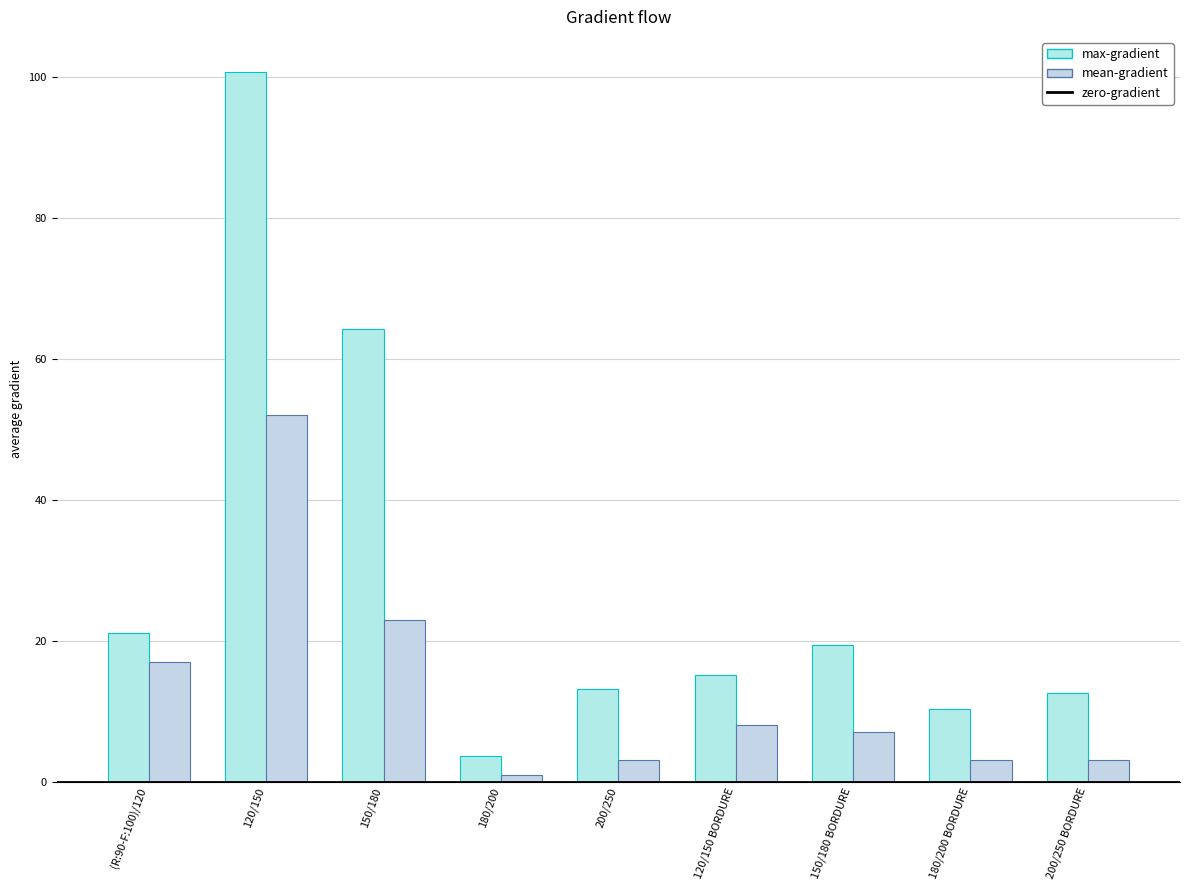

How many bars are there in total?

18